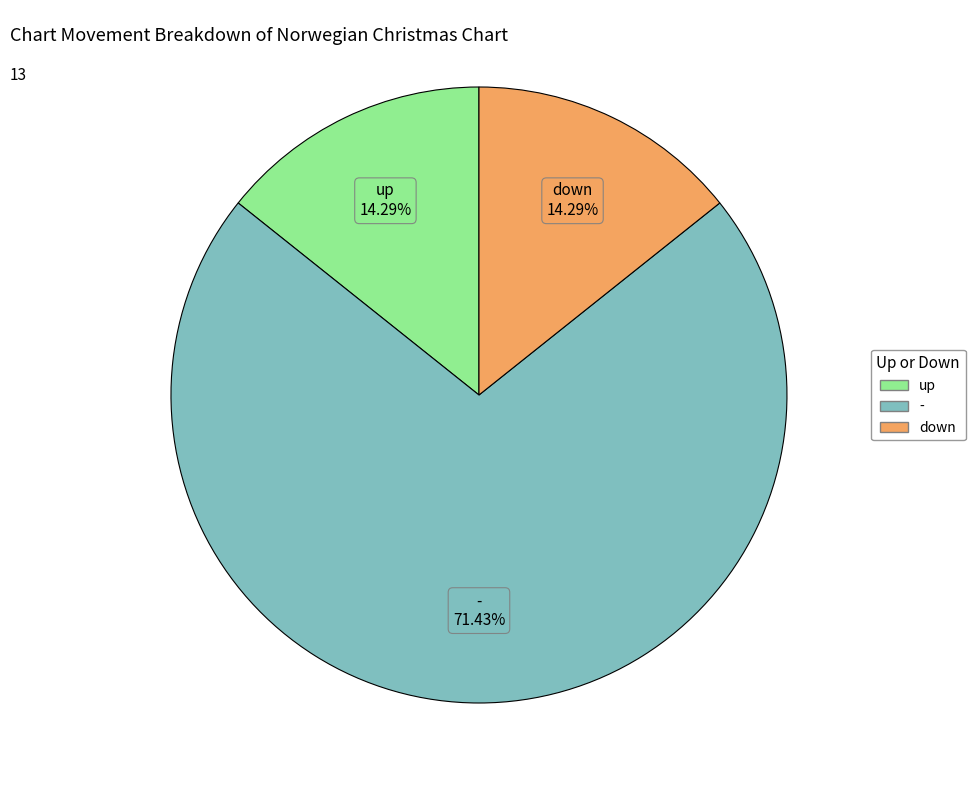

Between - and down, which is larger?

-